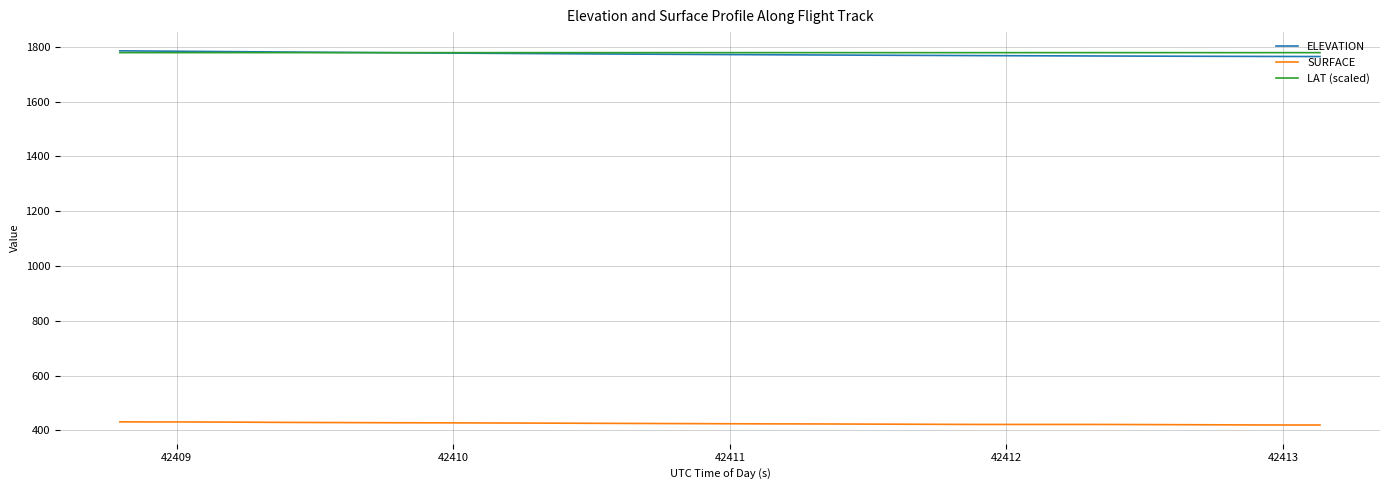

What is the greatest value displayed?

1785.1